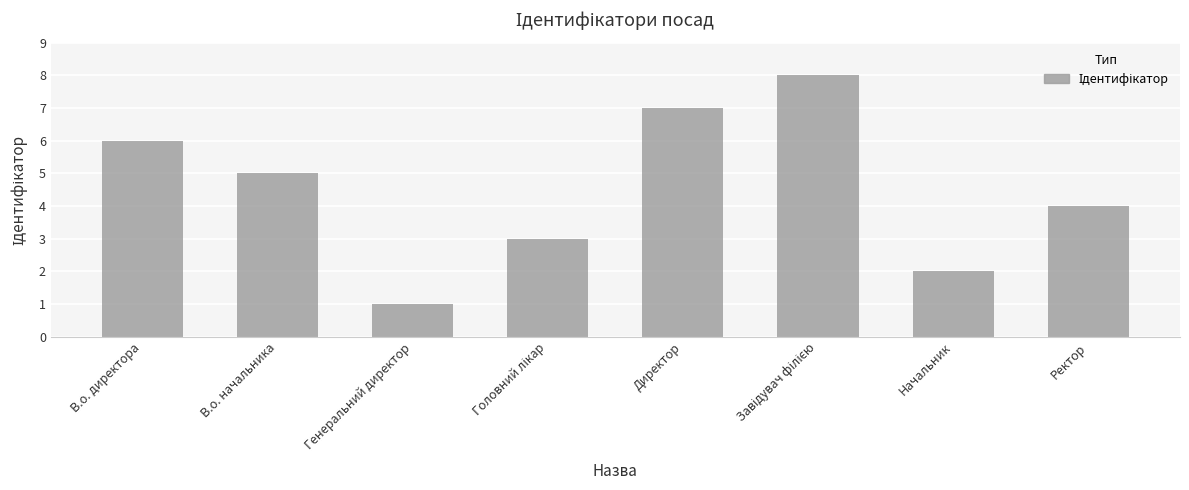

What is the maximum value shown in the chart?

8